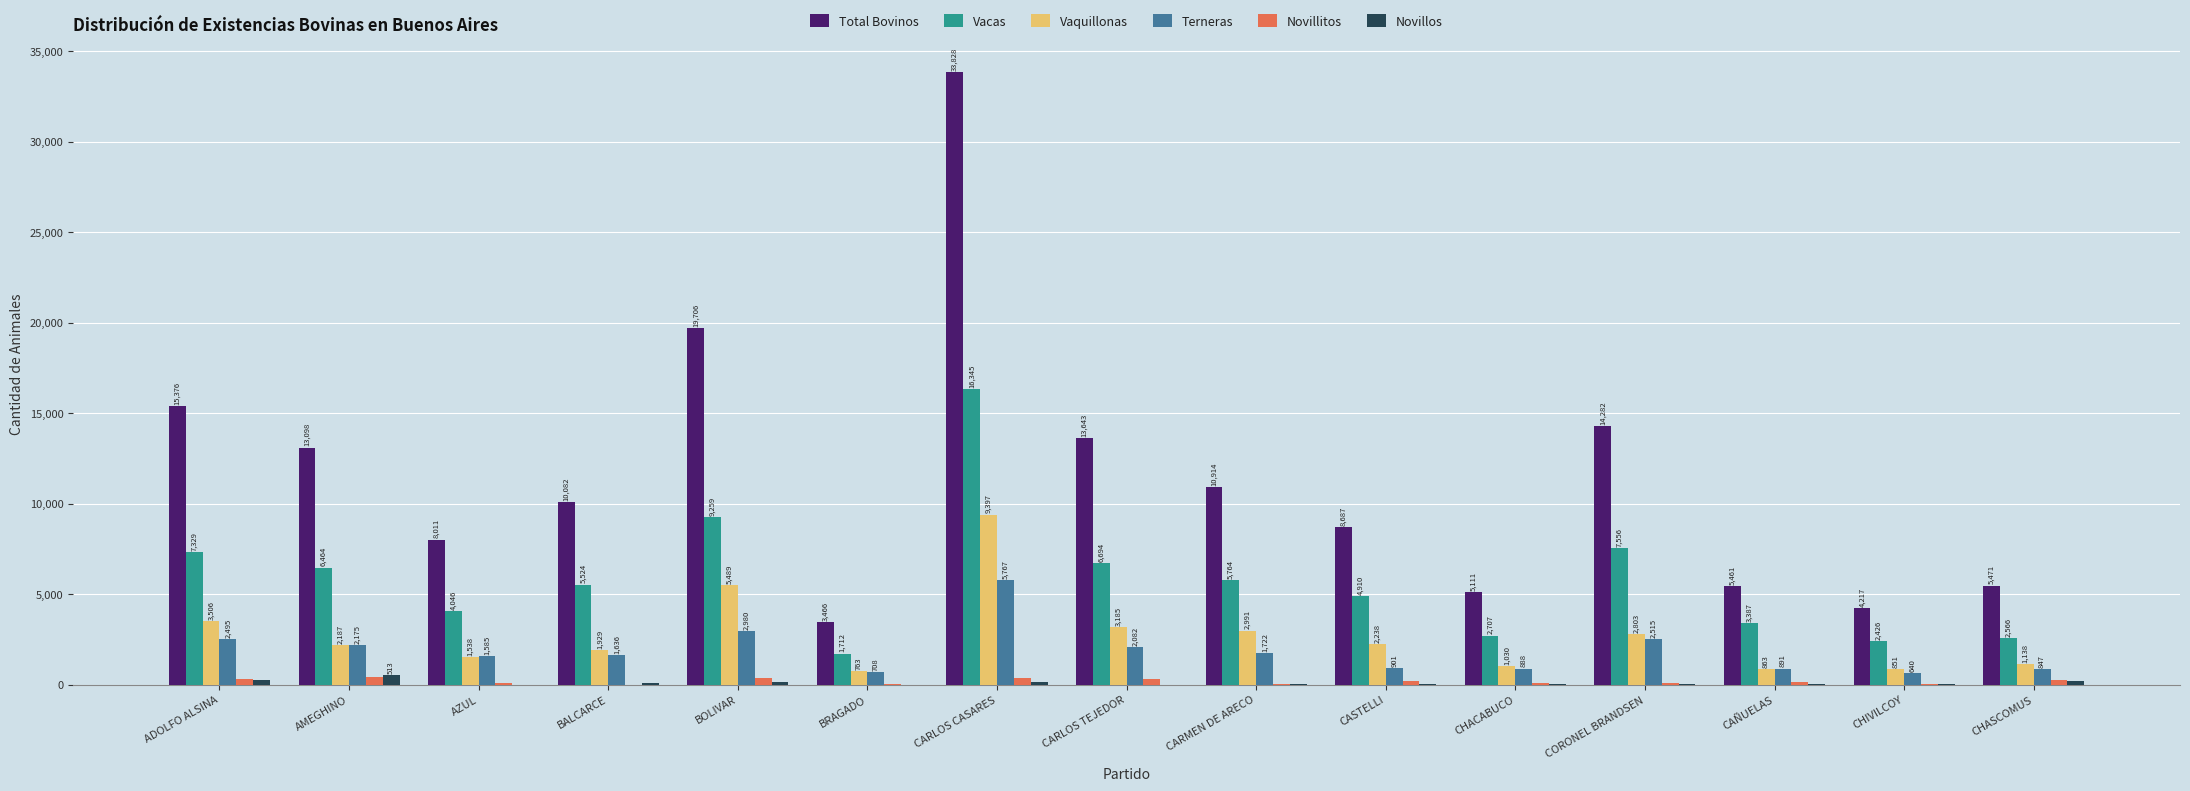

The Total Bovinos series shows 8687 at CASTELLI. True or false?

True